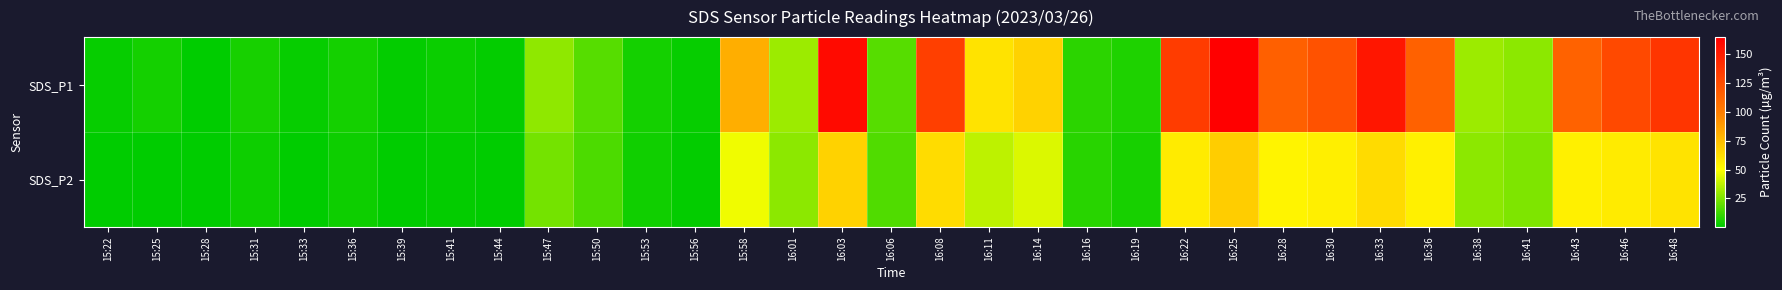

At which category does the chart reach its peak across all series?

16:25